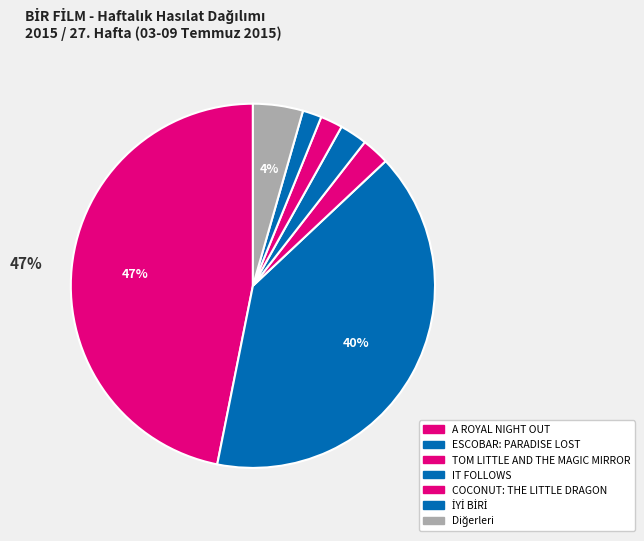

Count the number of slices in the pie.

7